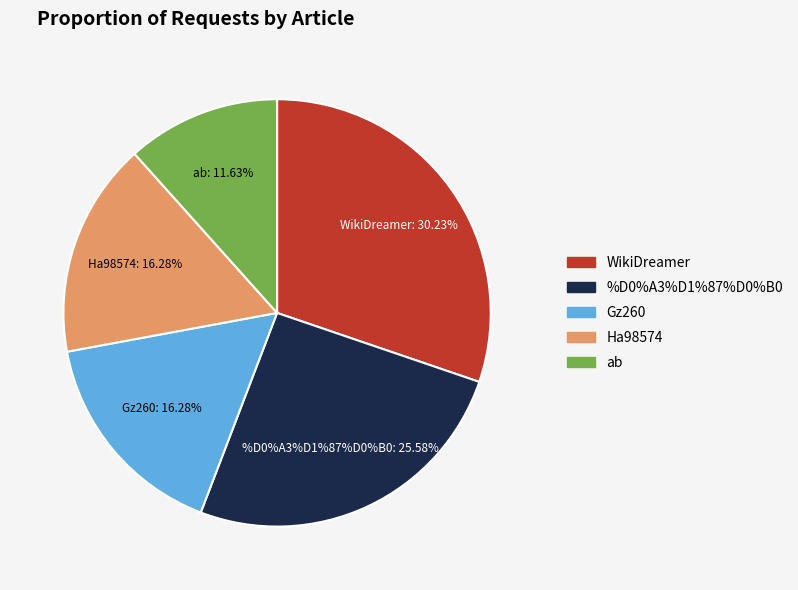

Approximately how many times larger is the value at Wn/ab compared to User:Gz260?

0.7